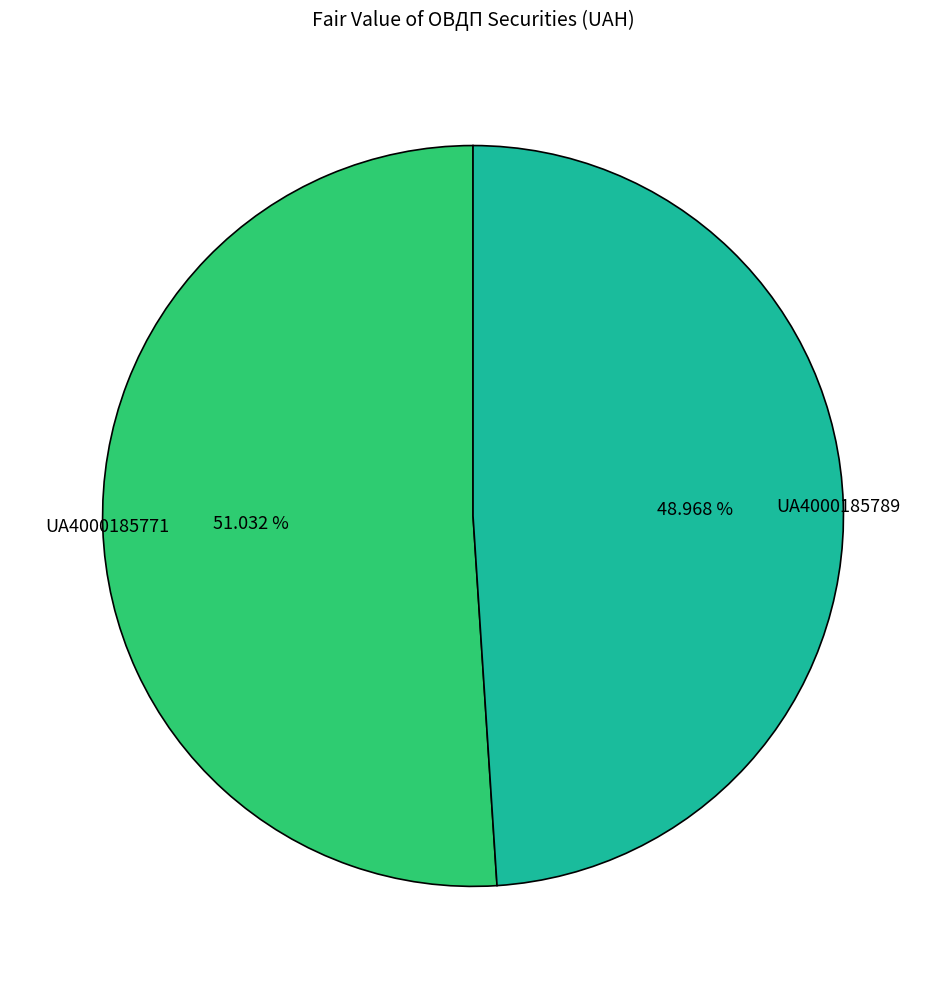

To the nearest percent, what percentage of the pie is UA4000185771?

51%